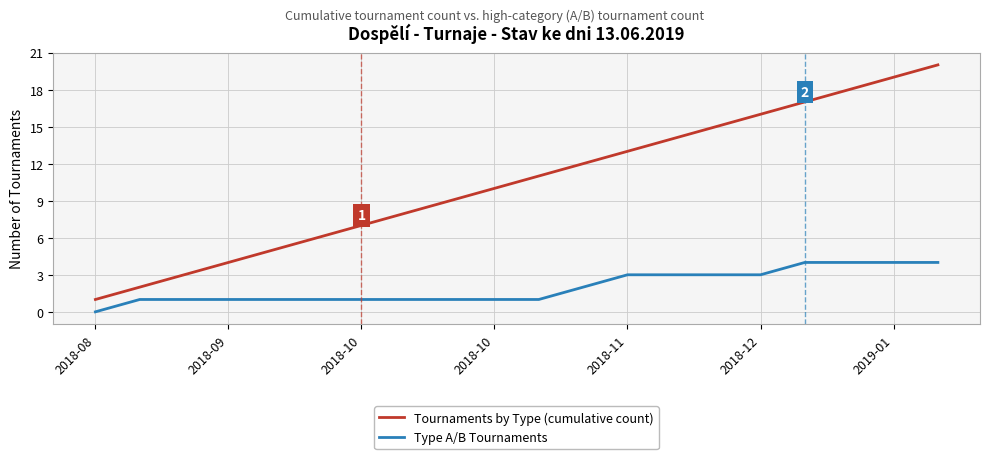

Count the Type A/B Tournaments values in the range 1 to 3.

15